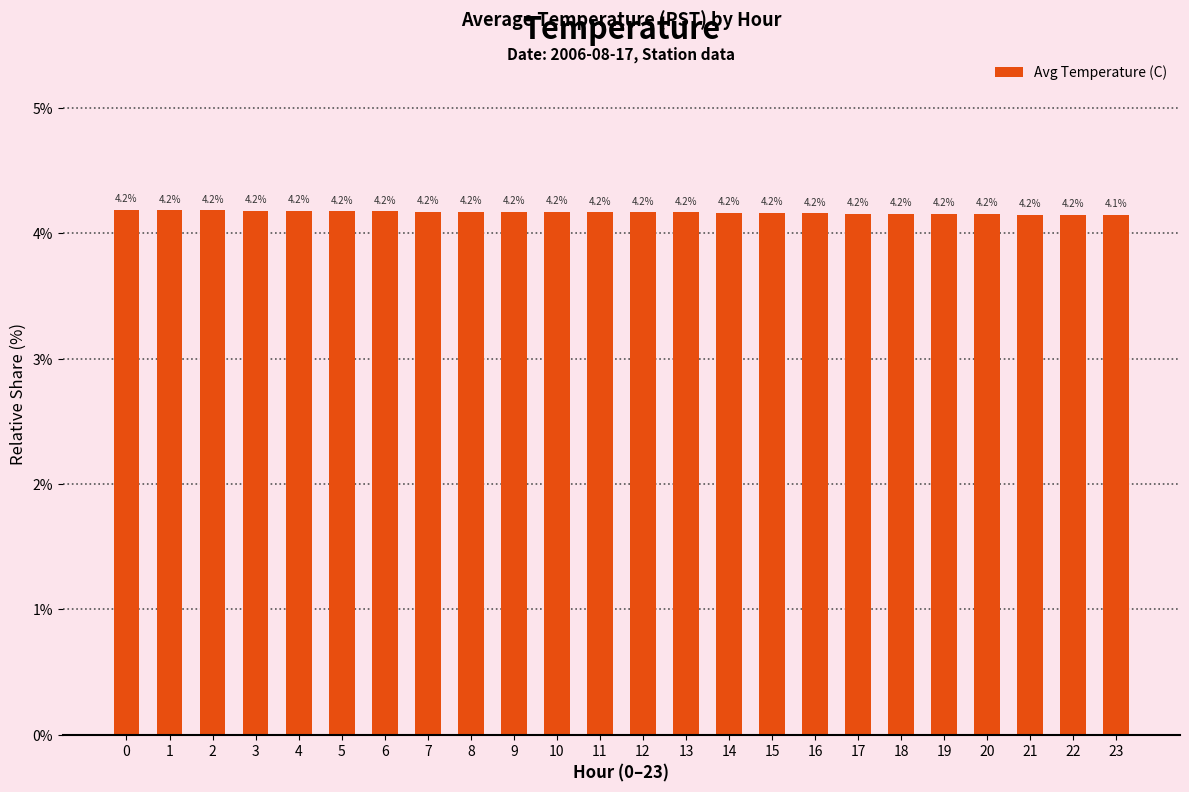

At which label is the value closest to 4?

23